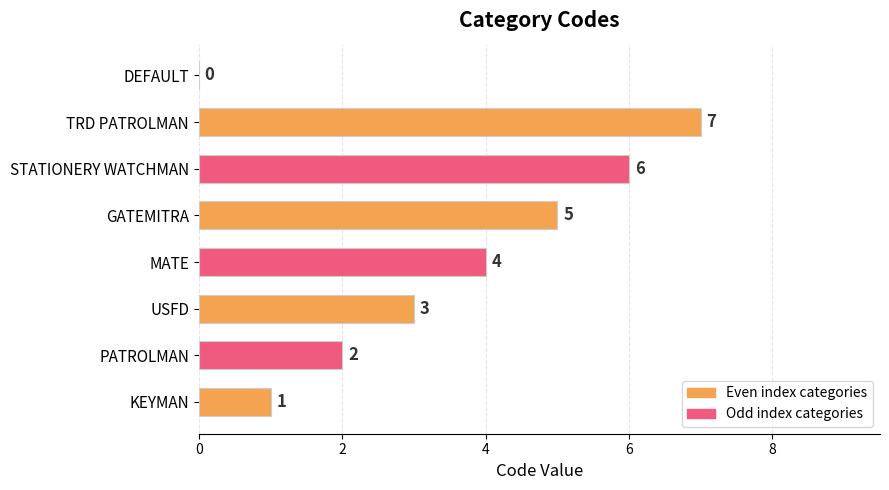

The value at DEFAULT is -4. True or false?

False